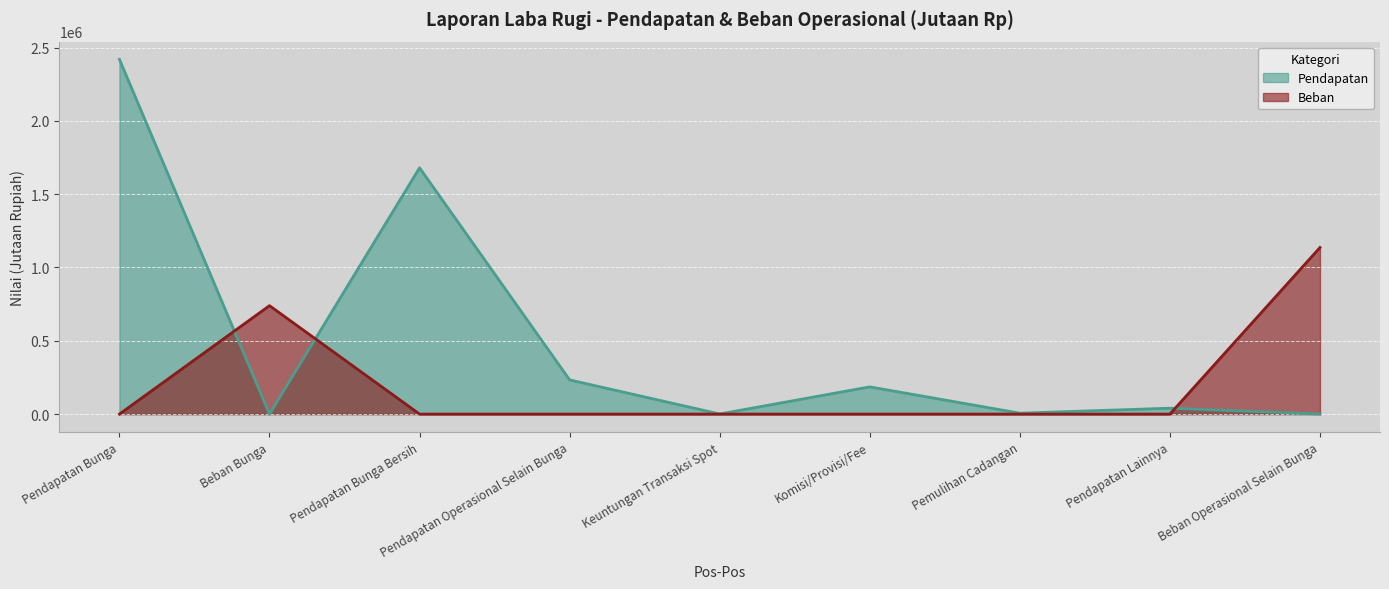

Which series has the widest spread of values?

Pendapatan